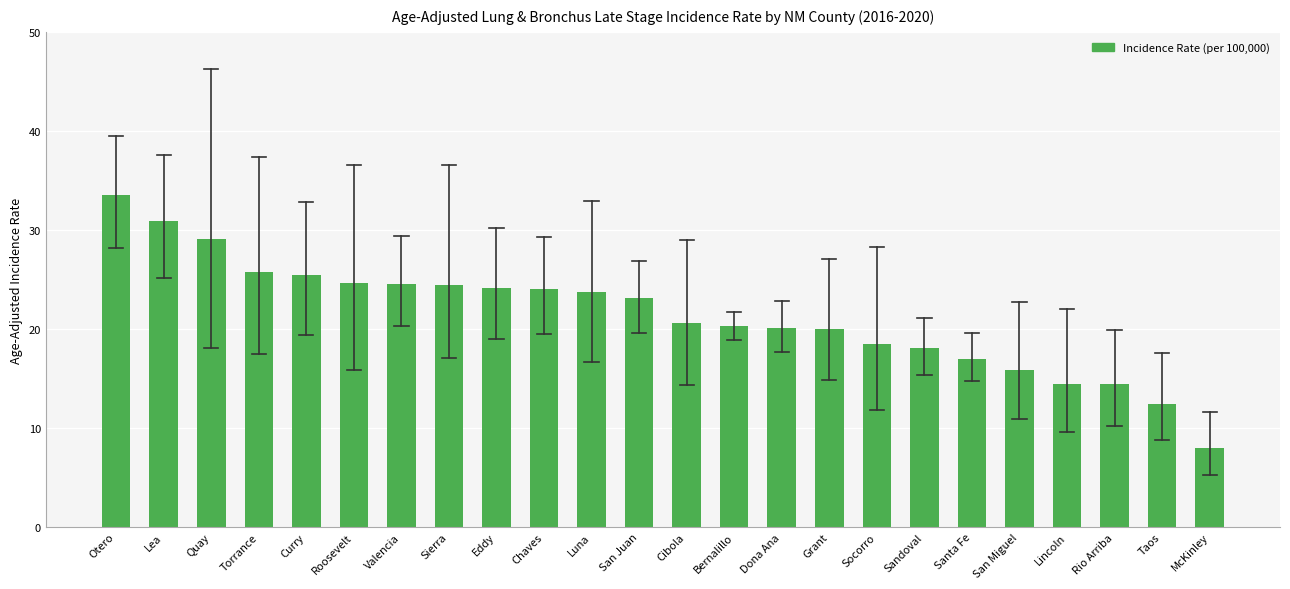

What is the maximum value shown in the chart?

33.5